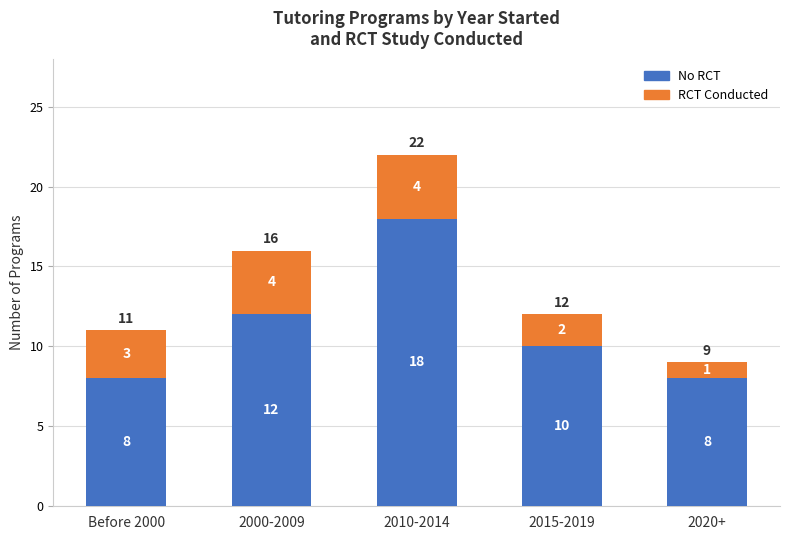

Count the number of categories in the chart.

5